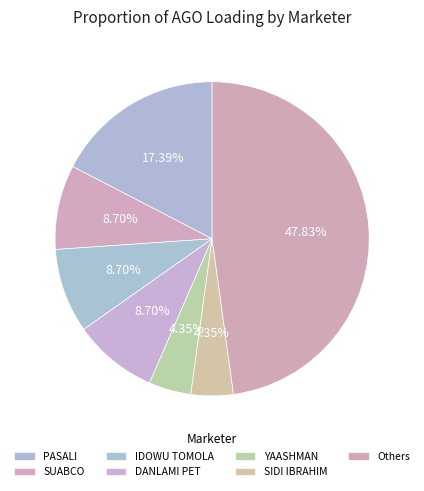

True or false: SIDI IBRAHIM accounts for 18% of the total.

False